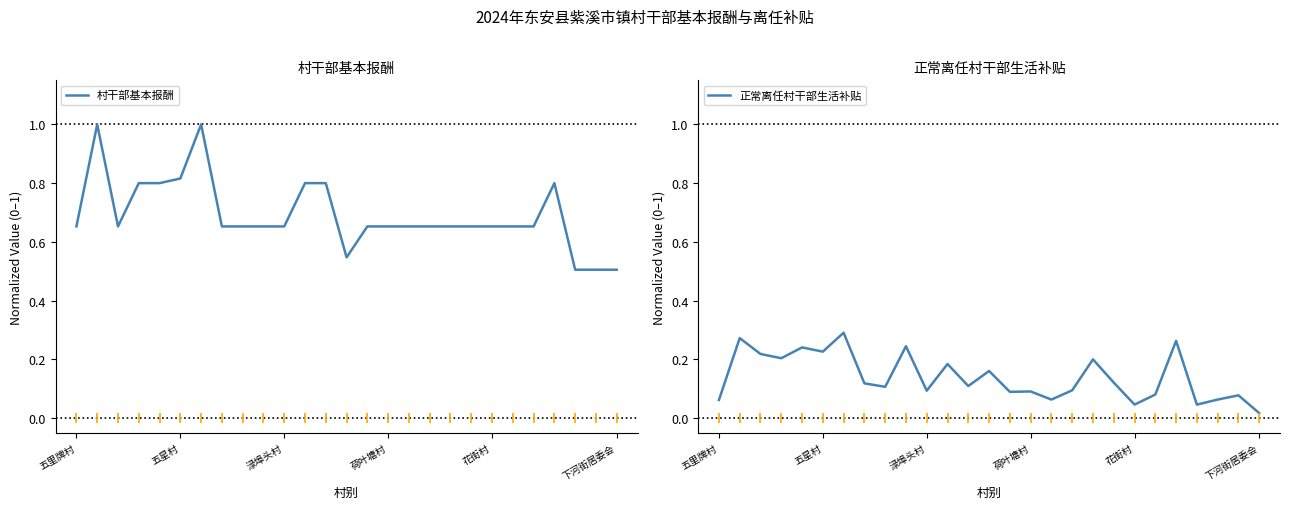

Which series contains the lowest Y value?

正常离任村干部生活补贴